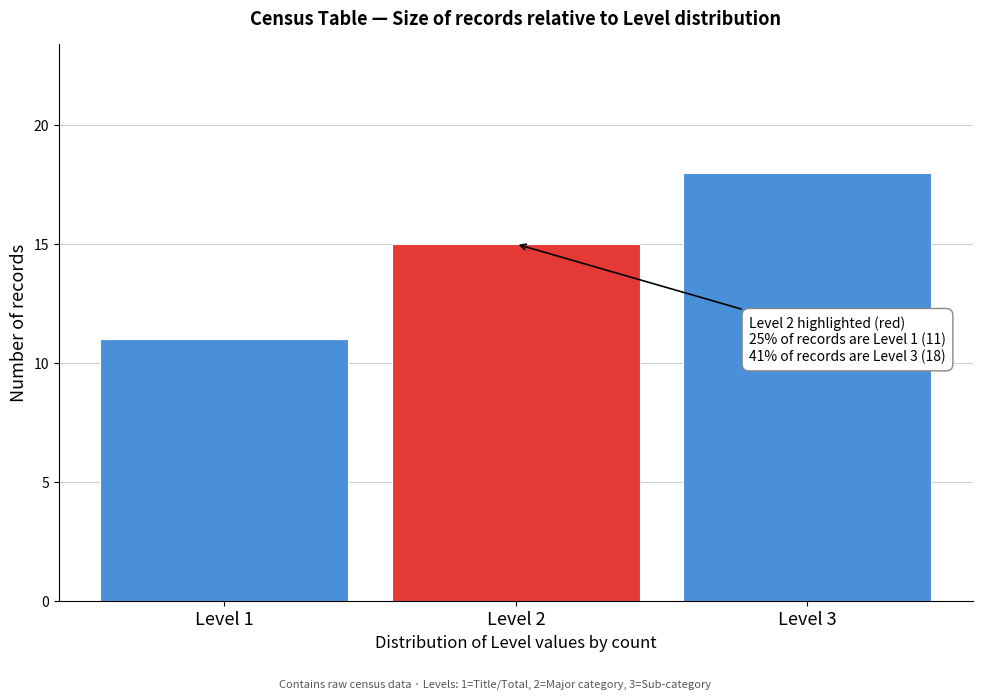

Reading right to left, extract all data points from this chart.

Level 3=18	Level 2=15	Level 1=11